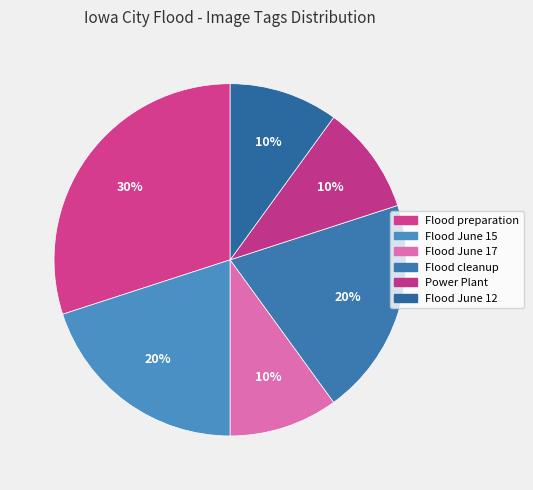

What percentage do Flood preparation and Flood June 12 together represent?

40.0%